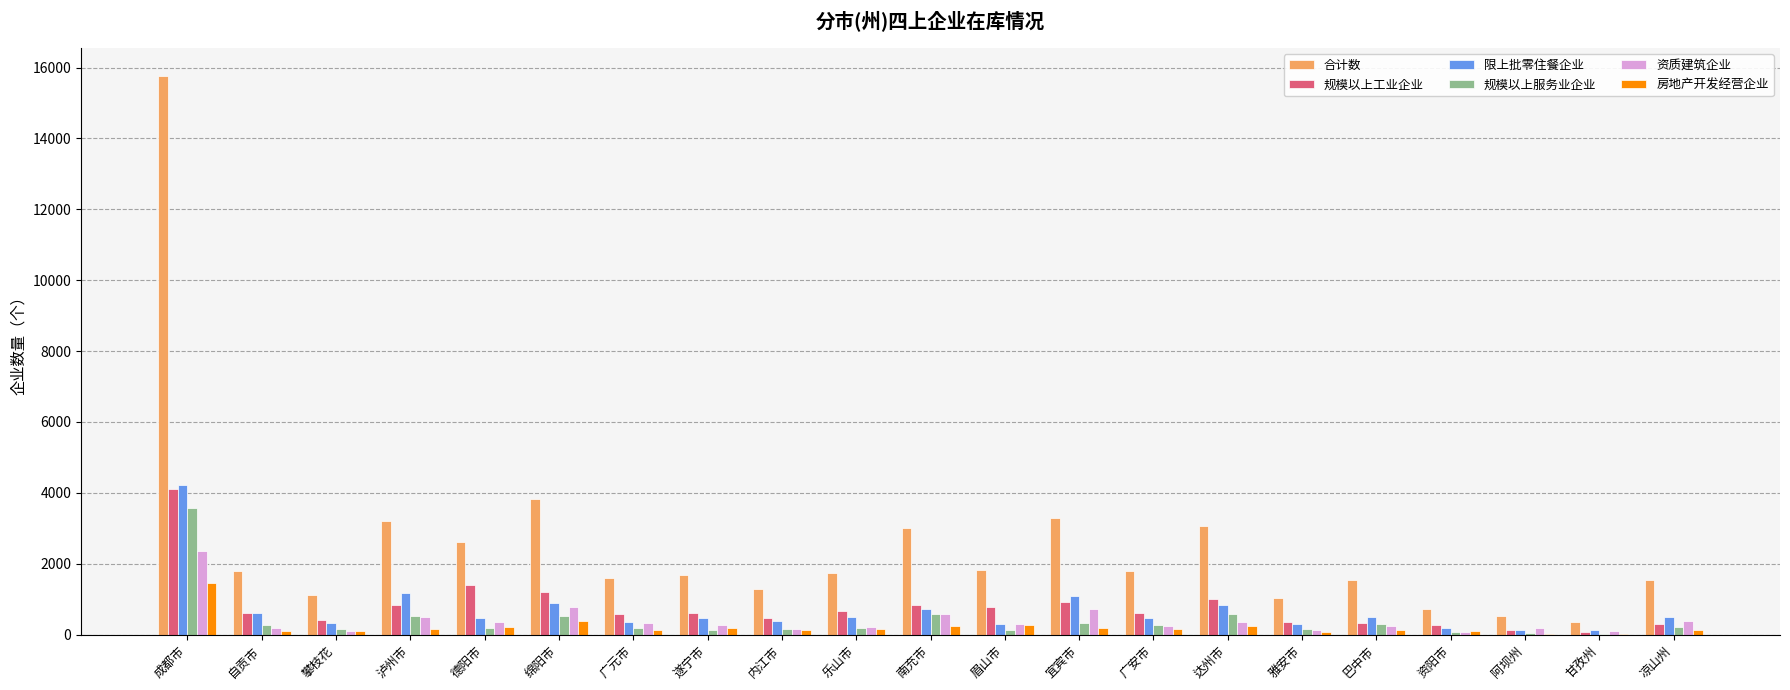

Is the value of 规模以上工业企业 at 内江市 greater than the value of 合计数 at 宜宾市?

No